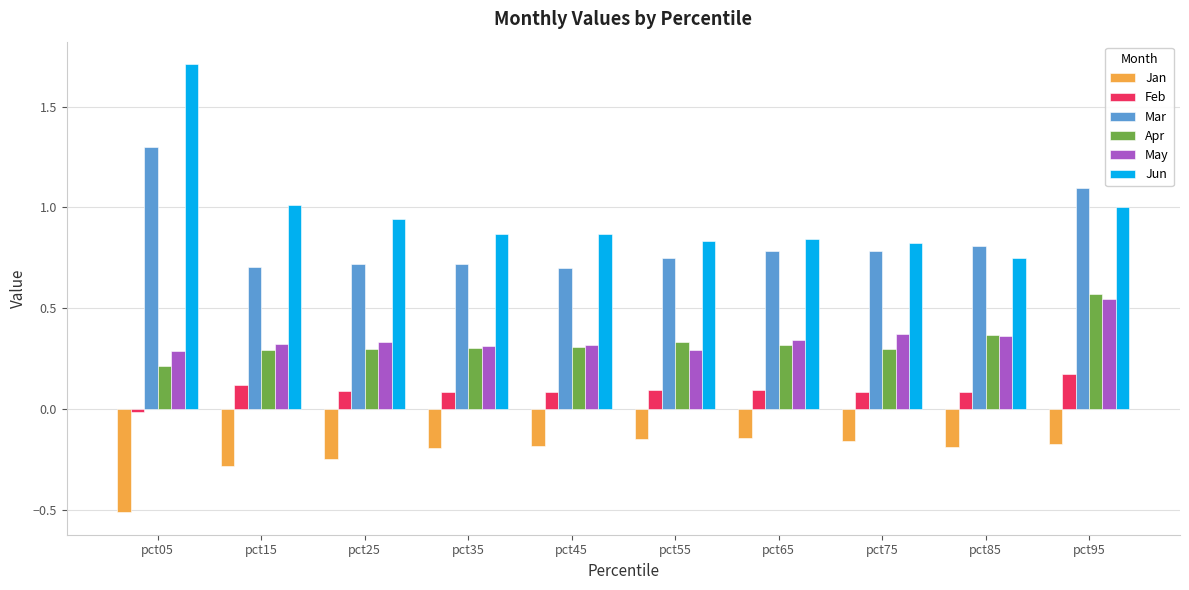

Which series has the largest range (max minus min)?

Jun